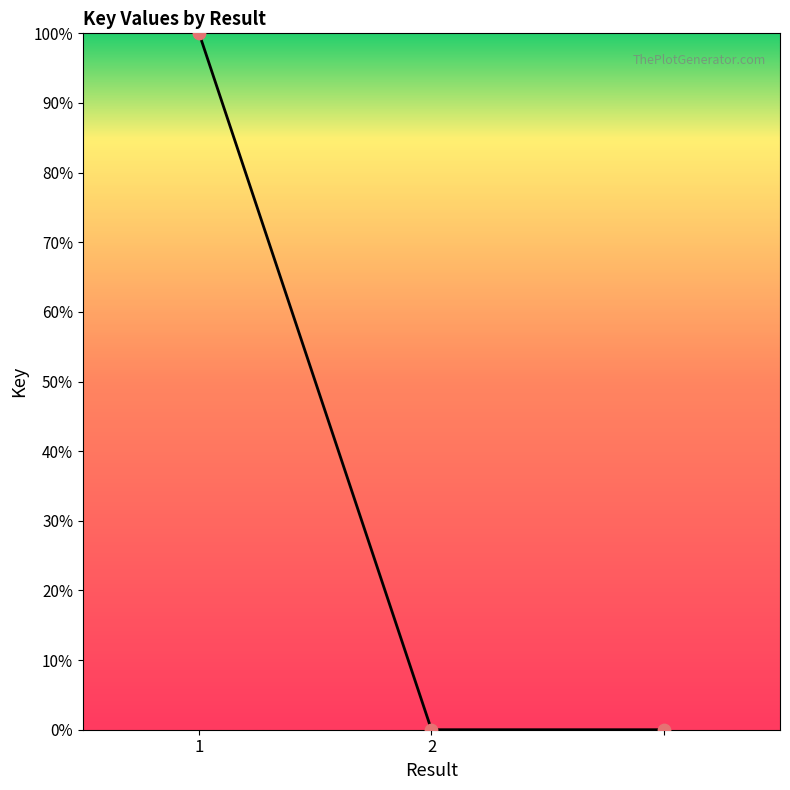

What is the difference between the maximum and minimum values?

100